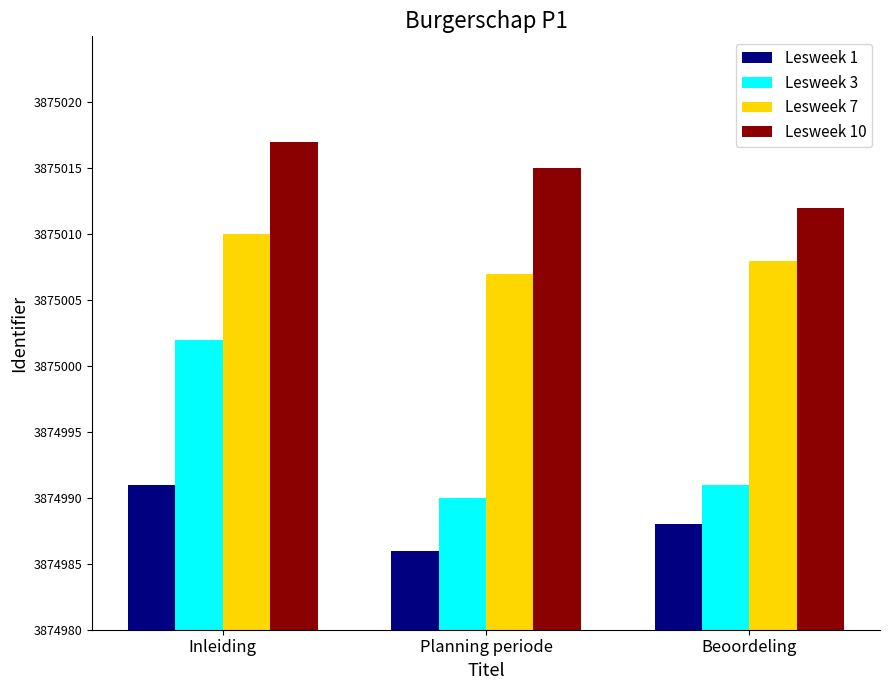

Does the chart contain stacked bars?

No